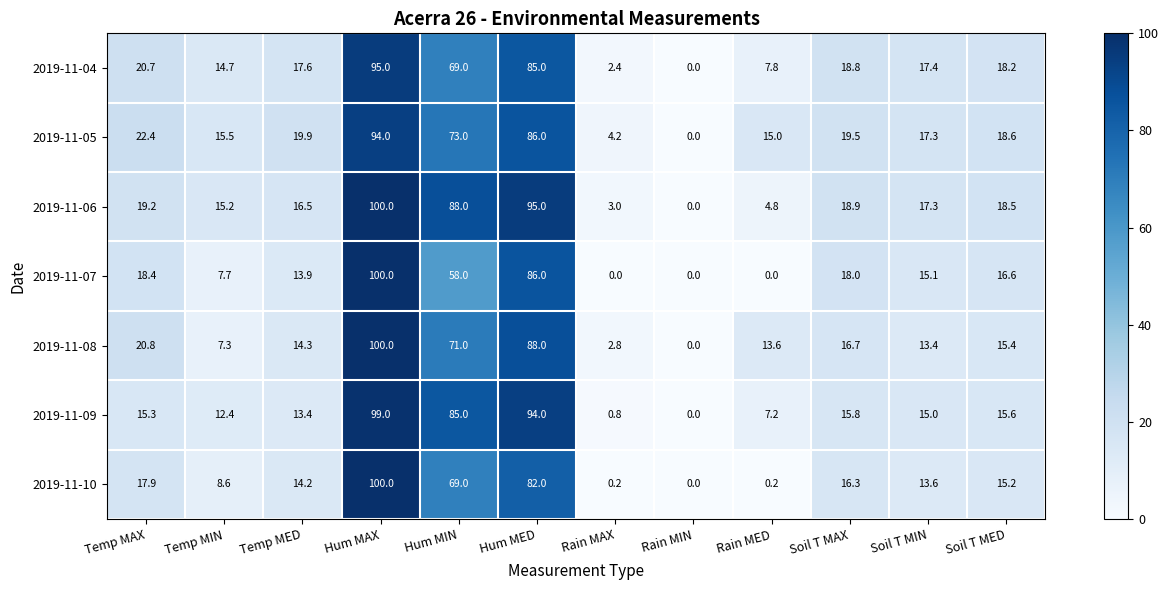

Where does the 2019-11-09 series first go above 15?

Temp MAX